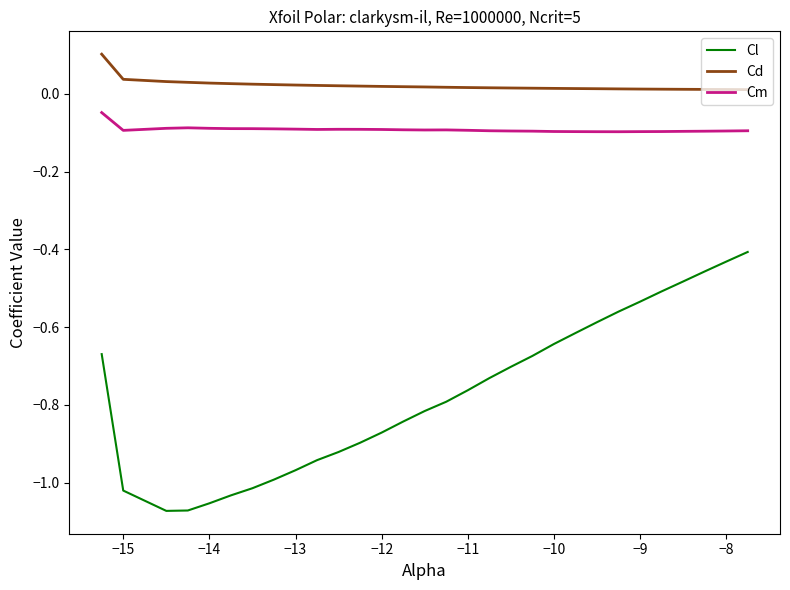

How many lines are shown in the chart?

3